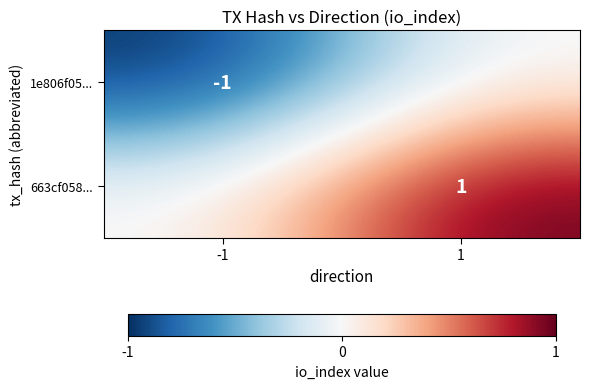

Is it true that 1e806f05... equals 0 at -1?

False